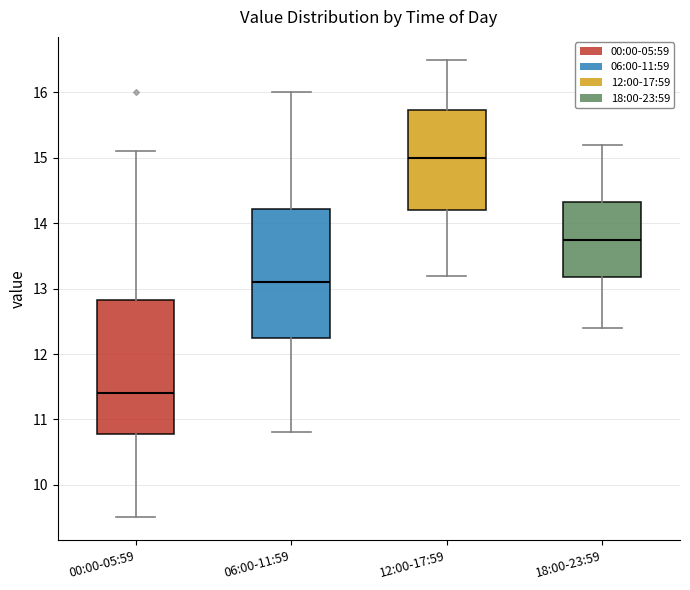

Reading left to right, read every box against the y-axis: the position of its median line, the range the box covers, and the ends of its whiskers. The values are not printed on the chart, so give them approximately, as read against the axis.

00:00-05:59: median 11.4, box 10.8 to 12.8, whiskers 9.5 to 15.1
06:00-11:59: median 13.1, box 12.3 to 14.2, whiskers 10.8 to 16.0
12:00-17:59: median 15.0, box 14.2 to 15.7, whiskers 13.2 to 16.5
18:00-23:59: median 13.8, box 13.2 to 14.3, whiskers 12.4 to 15.2